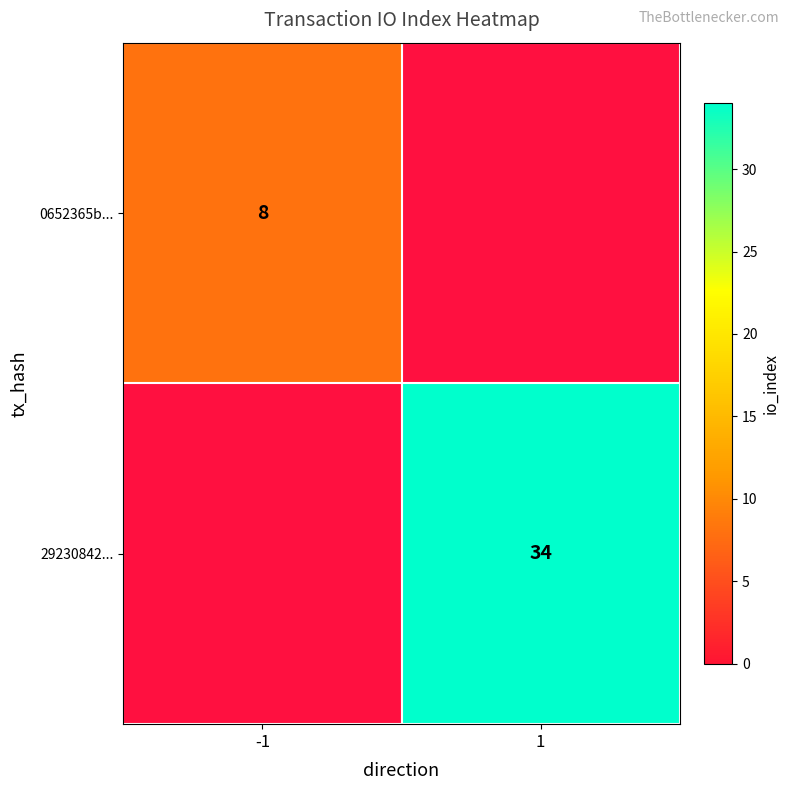

True or false: 29230842... has a value of 34 at 1.

True